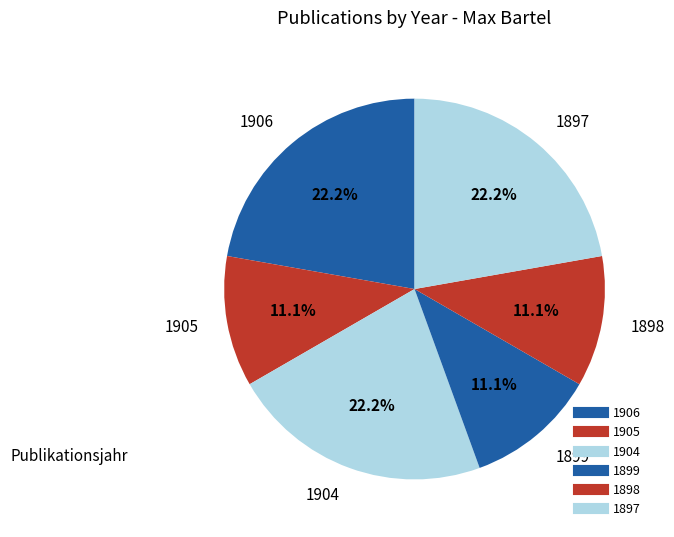

Is 1898 the majority of the pie?

No